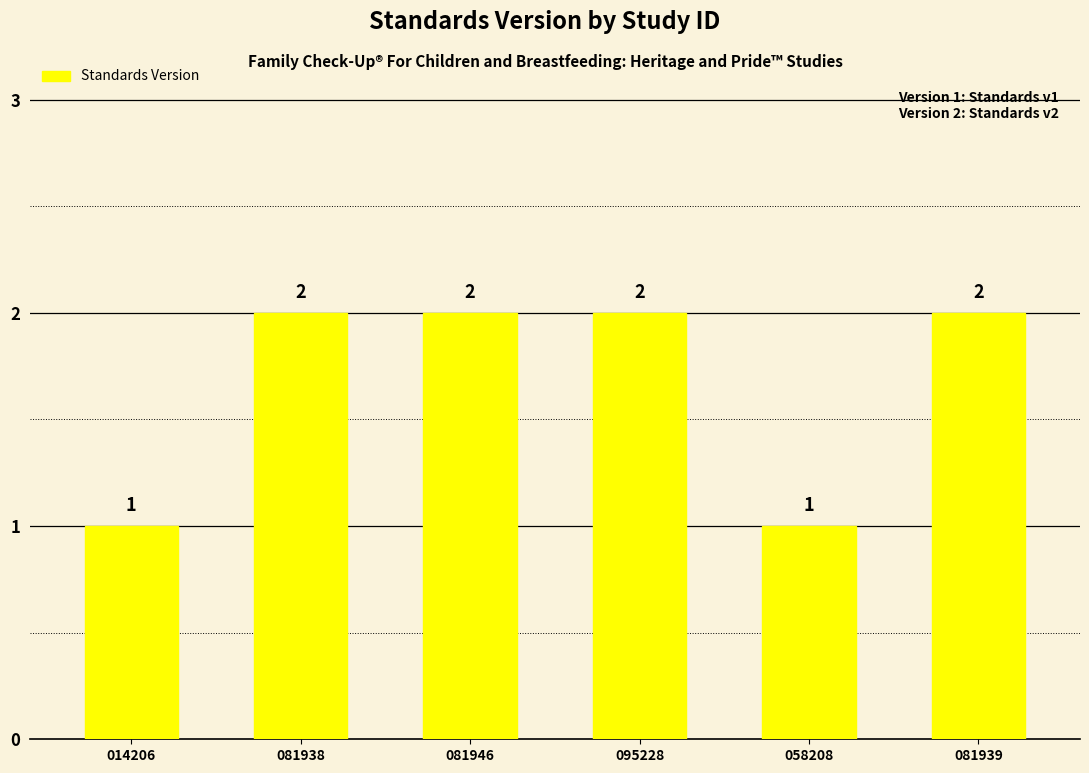

The value at 081946 is 2. True or false?

True